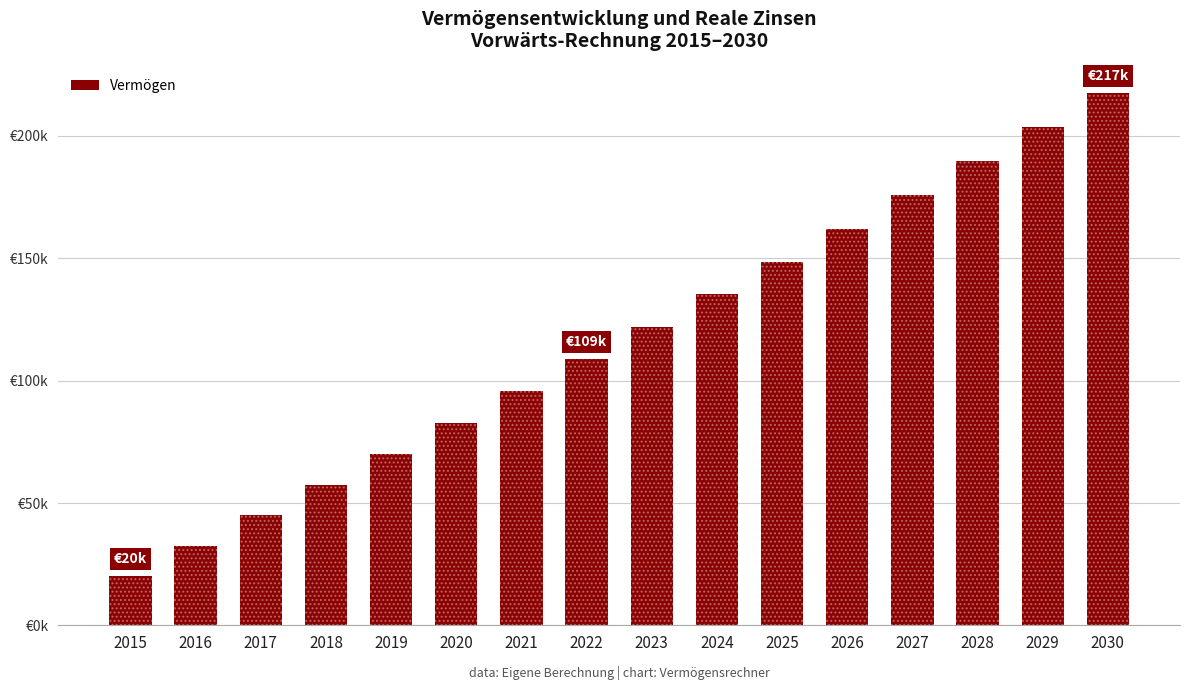

Which label corresponds to the largest value in the chart?

2030